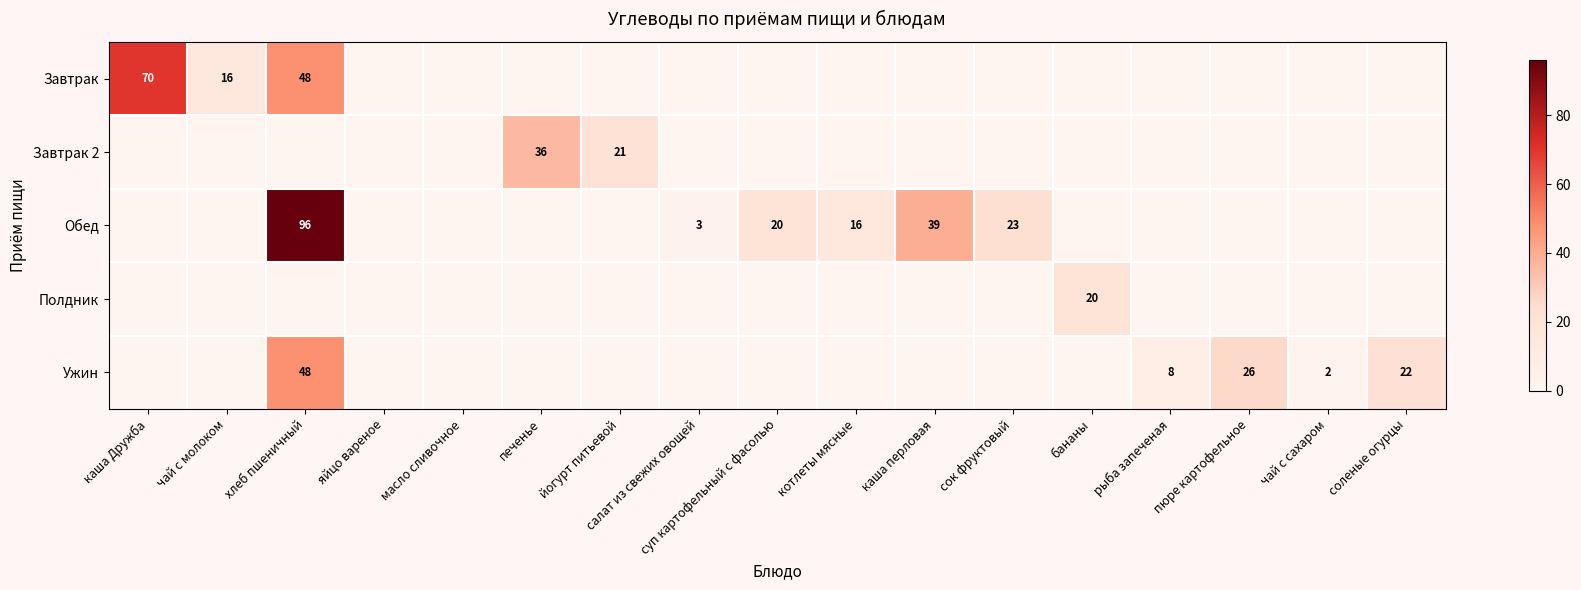

The value of Завтрак 2 at йогурт питьевой is 37. True or false?

False